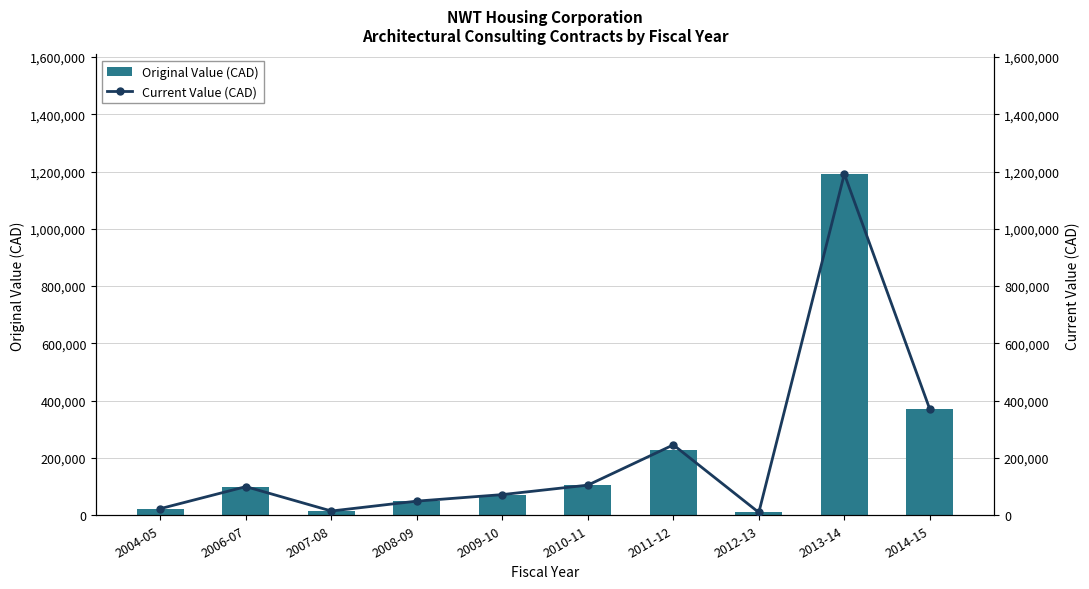

Which series has the largest total across all categories?

Current Value (CAD)